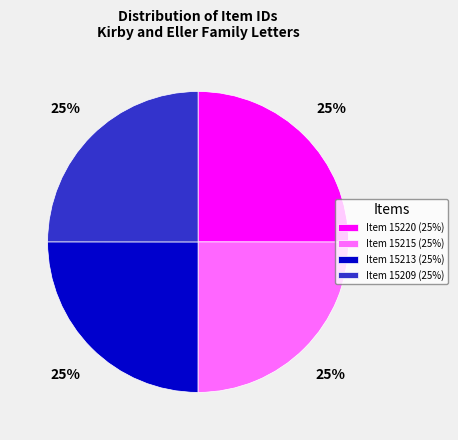

What percentage is the Item 15220 (25%) slice, to the nearest percent?

25%